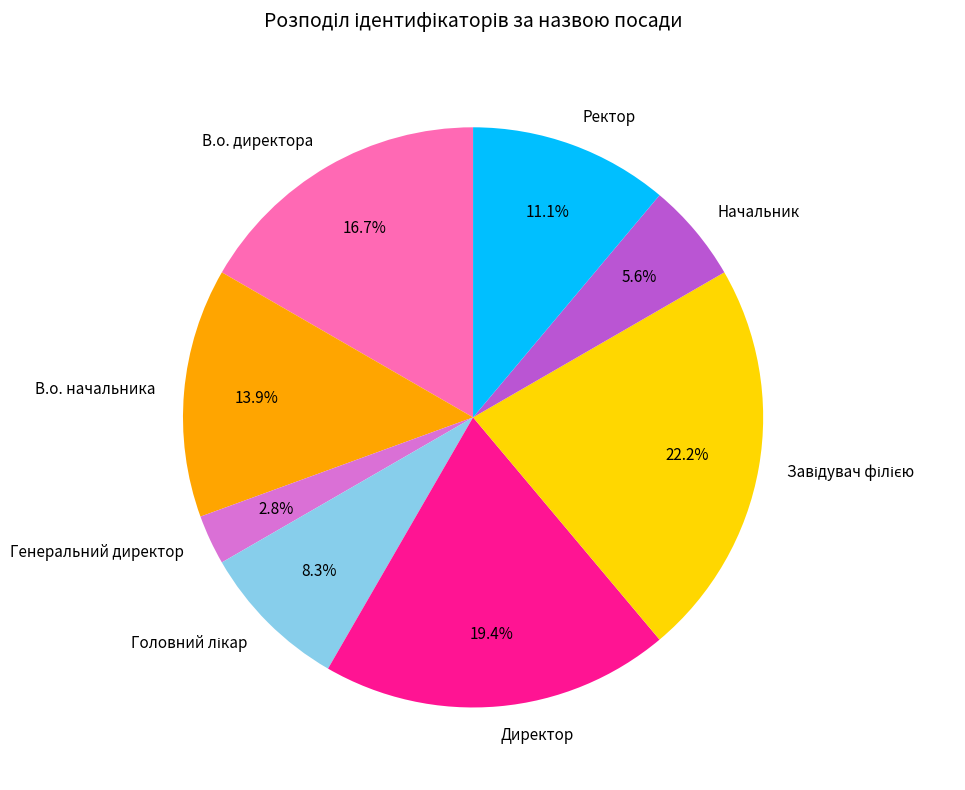

What percentage is NOT represented by В.о. директора?

83.3%